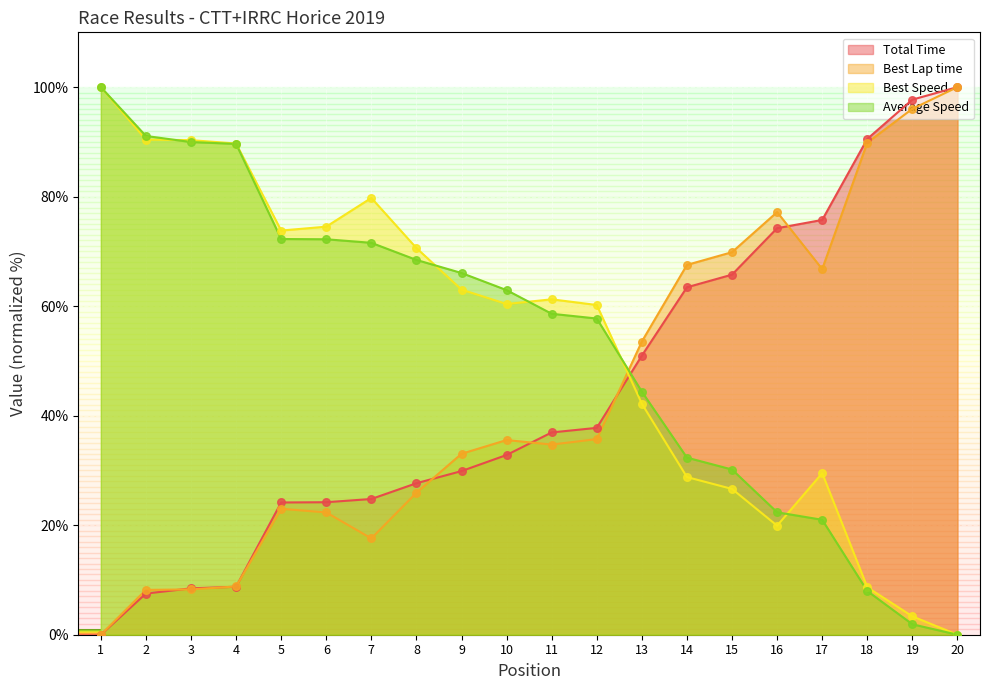

What are all the series names shown in the legend?

Total Time, Best Lap time, Best Speed, Average Speed